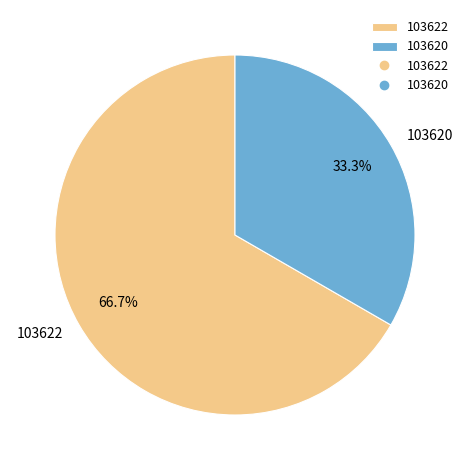

What is the majority slice?

103622